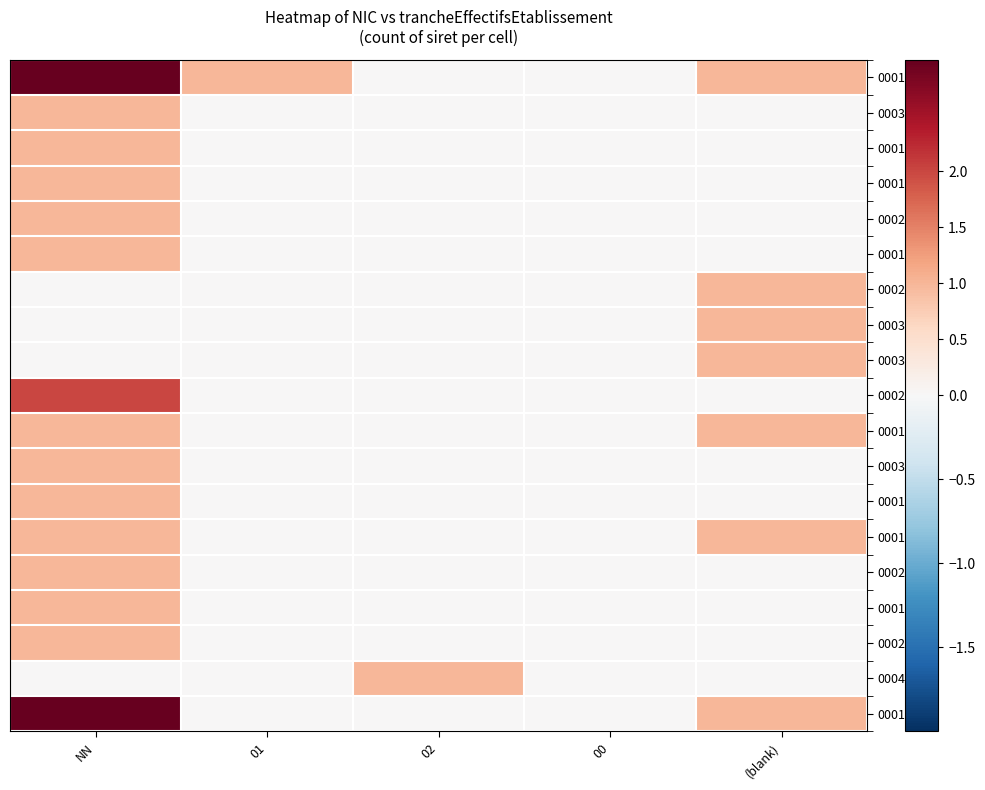

Reading right to left, extract all data points from this chart.

00014: (blank)=1	00=0	02=0	01=1	NN=3
00030: (blank)=0	00=0	02=0	01=0	NN=1
00011: (blank)=0	00=0	02=0	01=0	NN=1
00018: (blank)=0	00=0	02=0	01=0	NN=1
00025: (blank)=0	00=0	02=0	01=0	NN=1
00019: (blank)=0	00=0	02=0	01=0	NN=1
00020: (blank)=1	00=0	02=0	01=0	NN=0
00038: (blank)=1	00=0	02=0	01=0	NN=0
00031: (blank)=1	00=0	02=0	01=0	NN=0
00028: (blank)=0	00=0	02=0	01=0	NN=2
00013: (blank)=1	00=0	02=0	01=0	NN=1
00033: (blank)=0	00=0	02=0	01=0	NN=1
00012: (blank)=0	00=0	02=0	01=0	NN=1
00017: (blank)=1	00=0	02=0	01=0	NN=1
00022: (blank)=0	00=0	02=0	01=0	NN=1
00016: (blank)=0	00=0	02=0	01=0	NN=1
00024: (blank)=0	00=0	02=0	01=0	NN=1
00041: (blank)=0	00=0	02=1	01=0	NN=0
00010: (blank)=1	00=0	02=0	01=0	NN=3